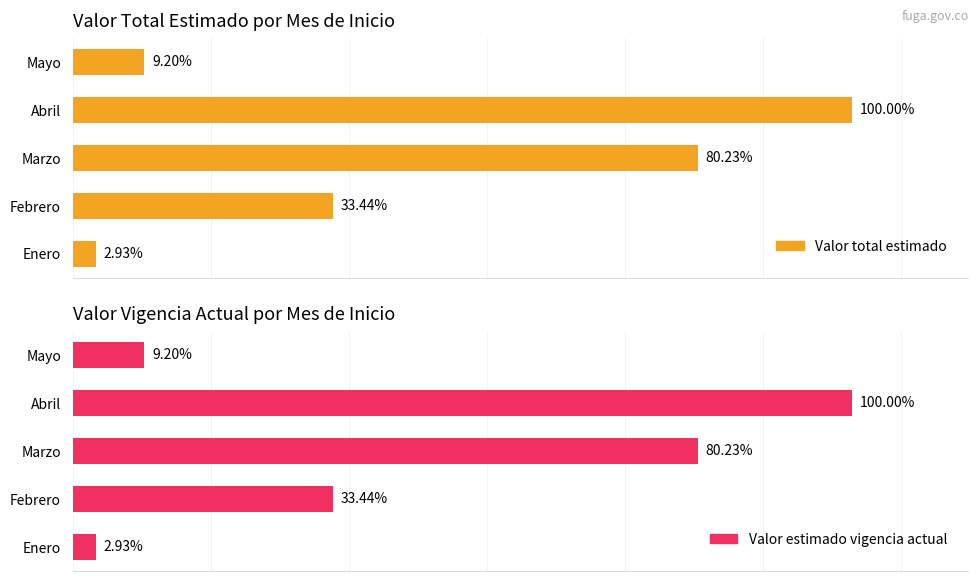

At Febrero, list the series in order from largest to smallest.

Valor total estimado, Valor estimado vigencia actual